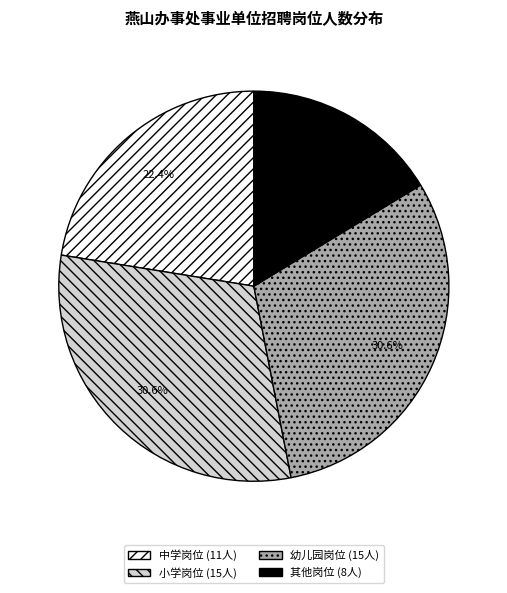

Is there any slice that represents more than half of the pie?

No